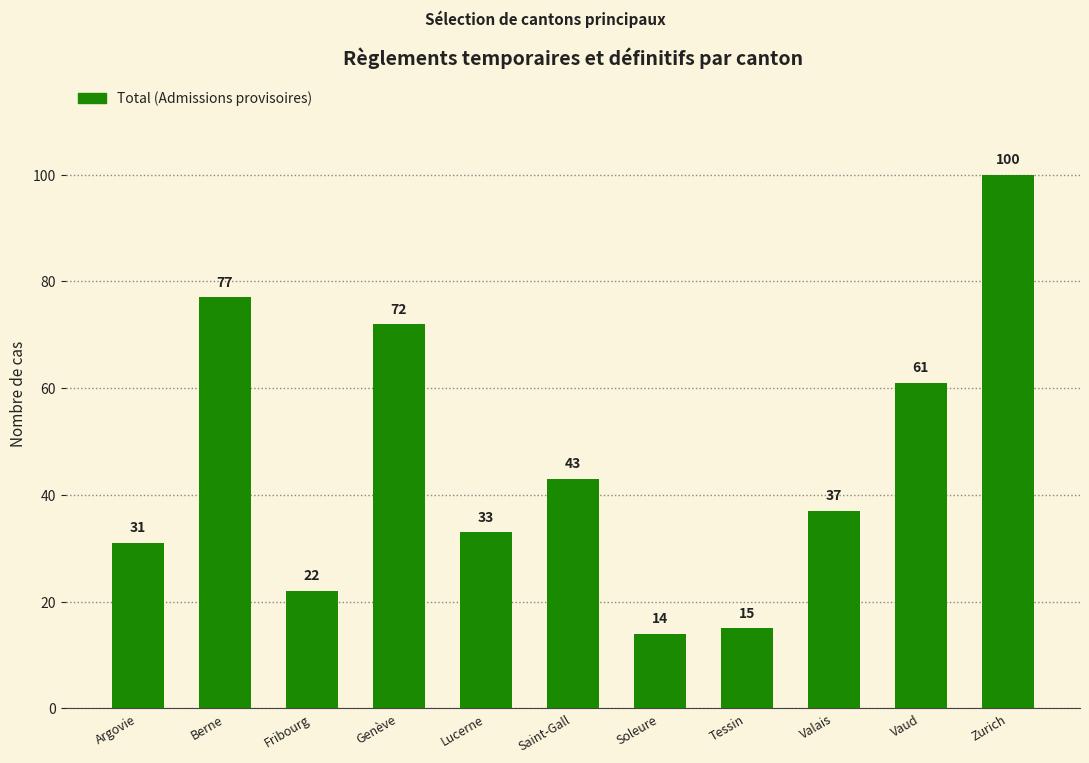

Rank the categories by value from lowest to highest.

Soleure, Tessin, Fribourg, Argovie, Lucerne, Valais, Saint-Gall, Vaud, Genève, Berne, Zurich